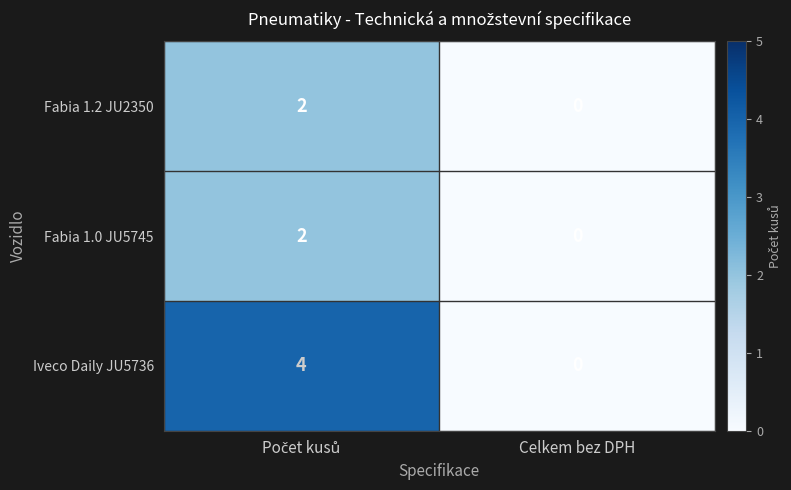

Which series has the largest total across all categories?

Iveco Daily JU5736